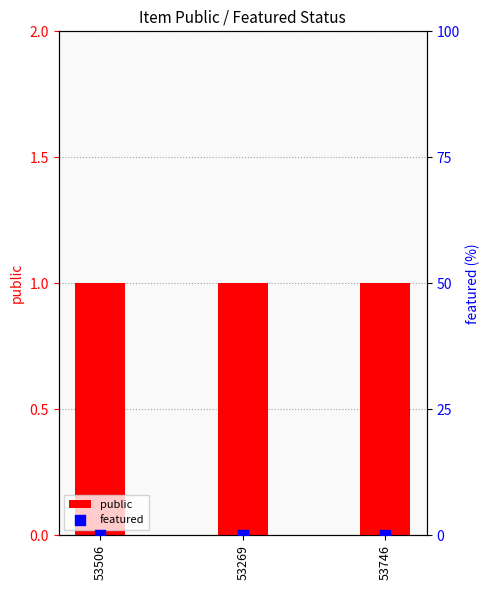

Which series has the largest Y range (max minus min)?

public